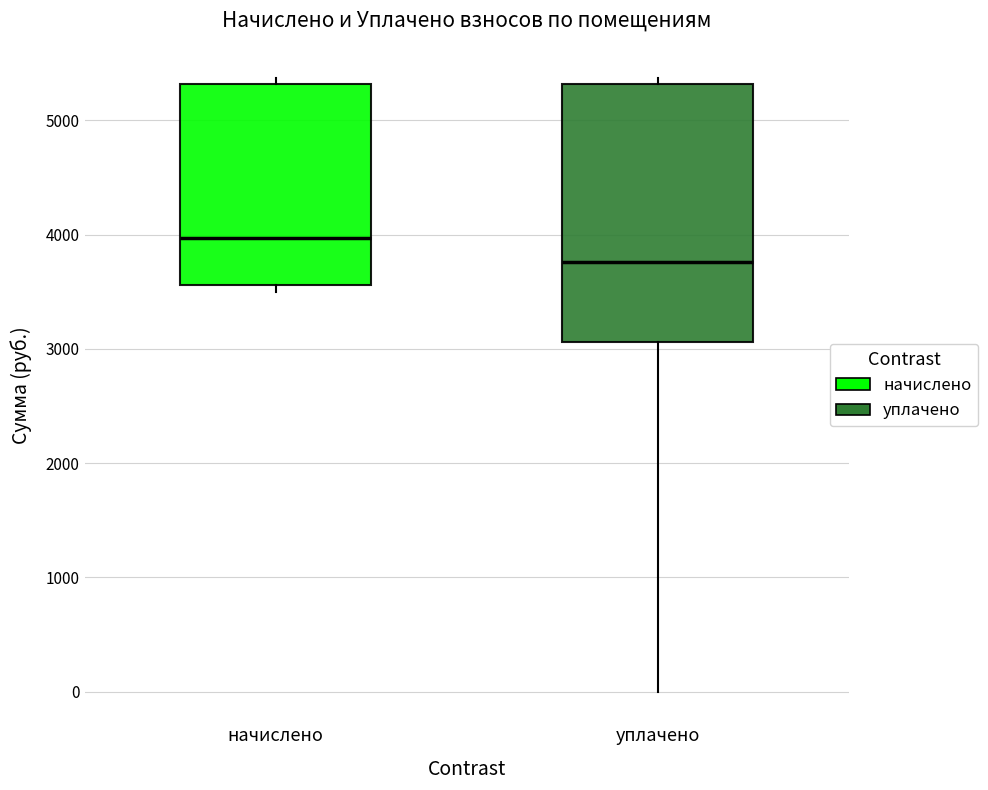

Reading left to right, transcribe this box plot: for each box, give where its median line is, the range the box spans, and where its two whiskers end, as read against the y-axis. The values are not printed on the chart, so give them approximately, as read against the axis.

начислено: median 4000, box 3600 to 5300, whiskers 3500 to 5400
уплачено: median 3800, box 3100 to 5300, whiskers 0 to 5400